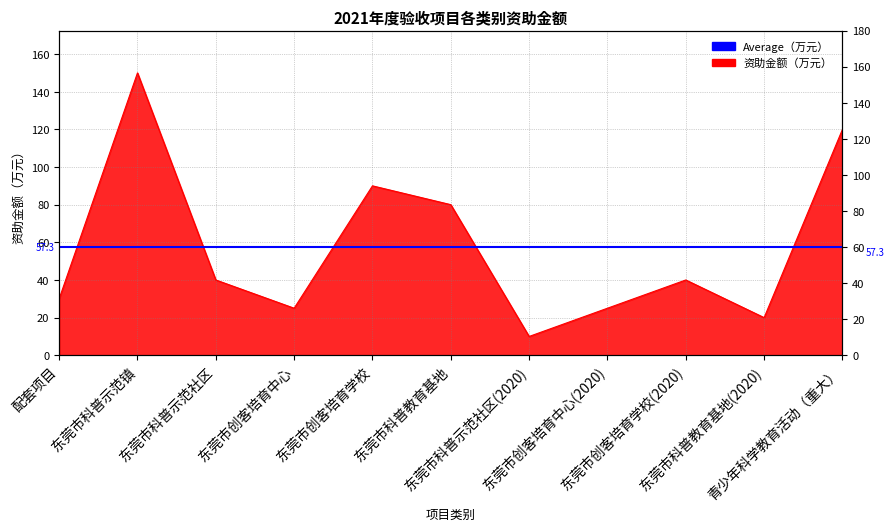

What is the sum of the values at 东莞市科普示范社区 and 东莞市创客培育学校(2020)?

80